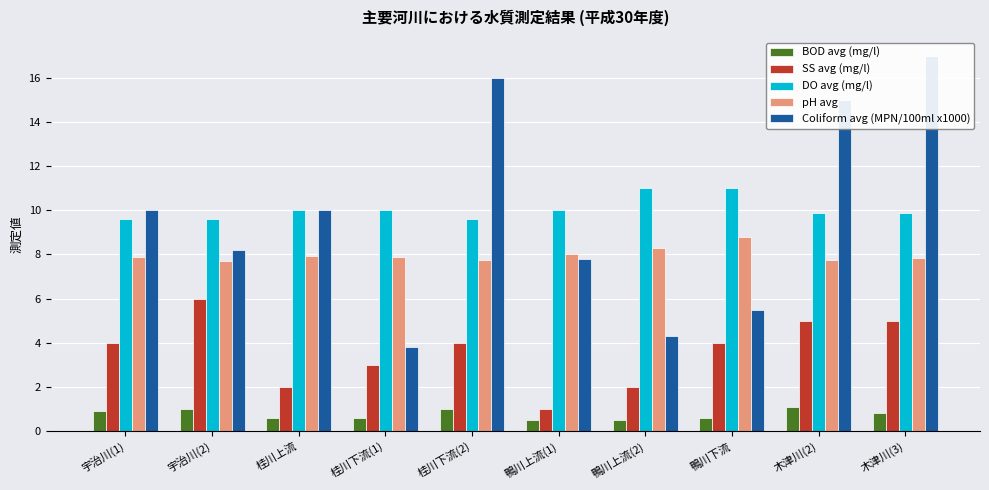

What is the difference between the highest and lowest values at 宇治川(1)?

9.1